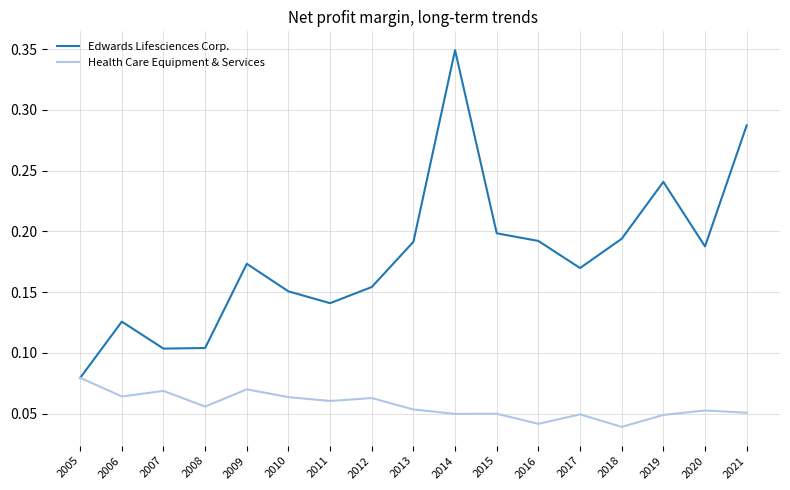

True or false: Edwards Lifesciences Corp. has a value of 0.0 at 2006.

False